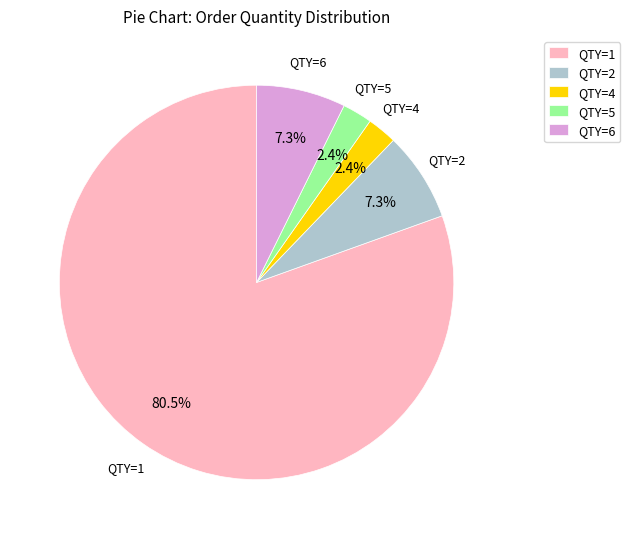

Which category has the biggest portion of the pie?

QTY=1